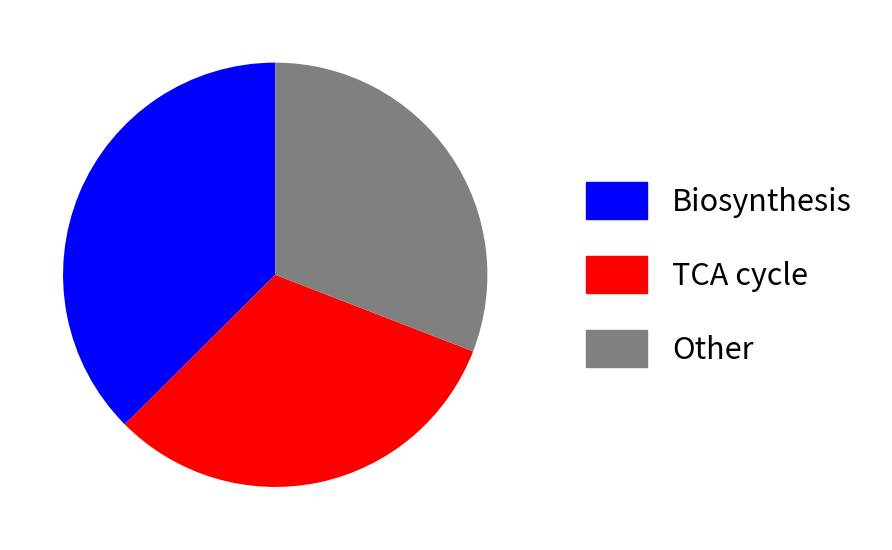

Is there a majority slice in this chart?

No